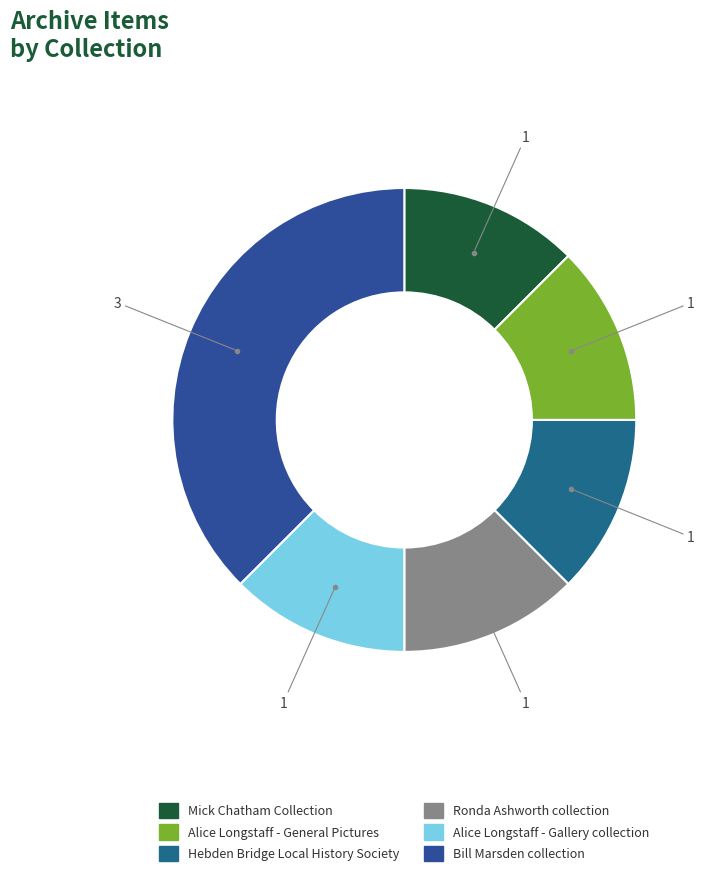

Is there any slice that represents more than half of the pie?

No